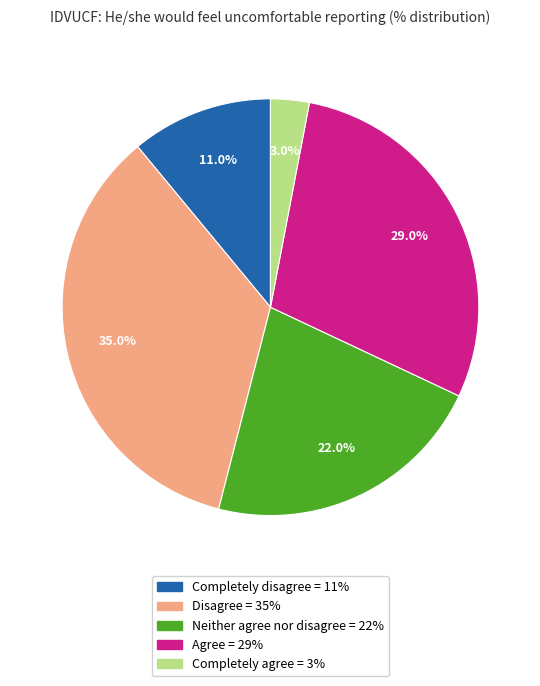

To the nearest percent, what portion does Disagree represent?

35%